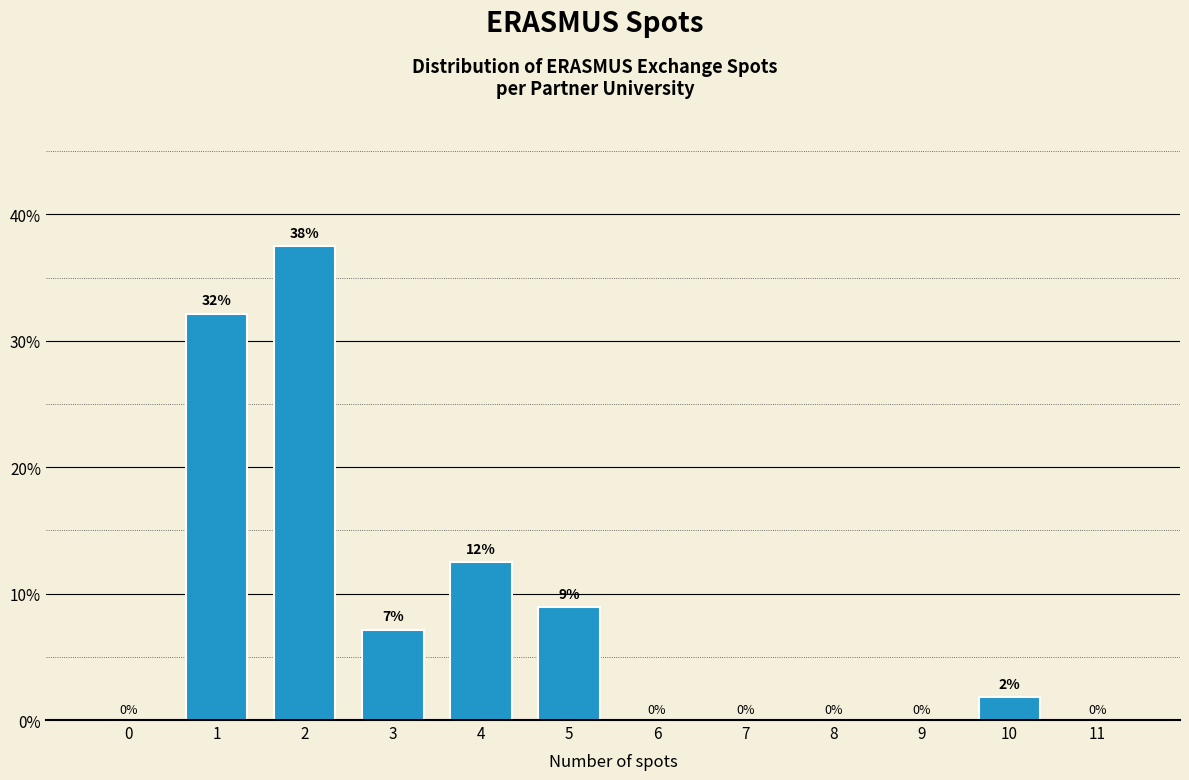

What is the maximum value shown in the chart?

37.5